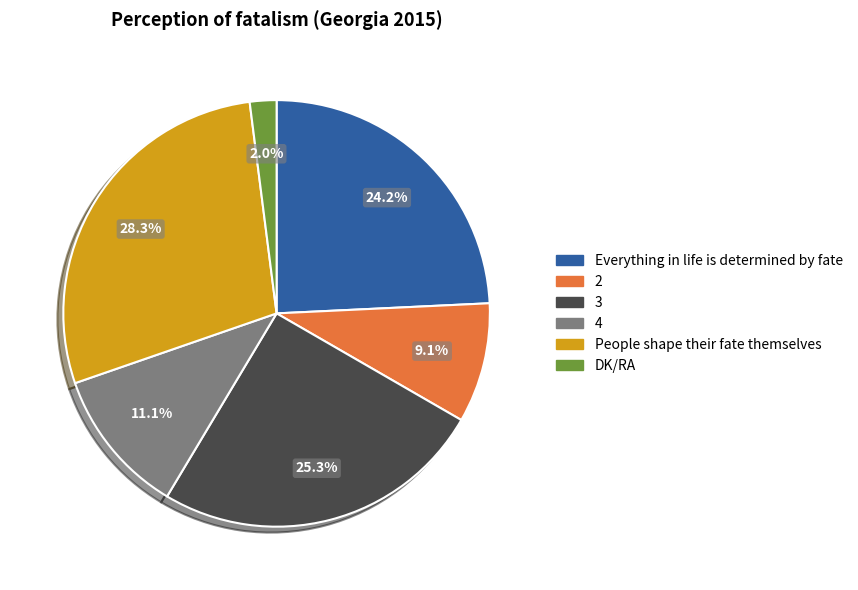

Is there a majority slice in this chart?

No